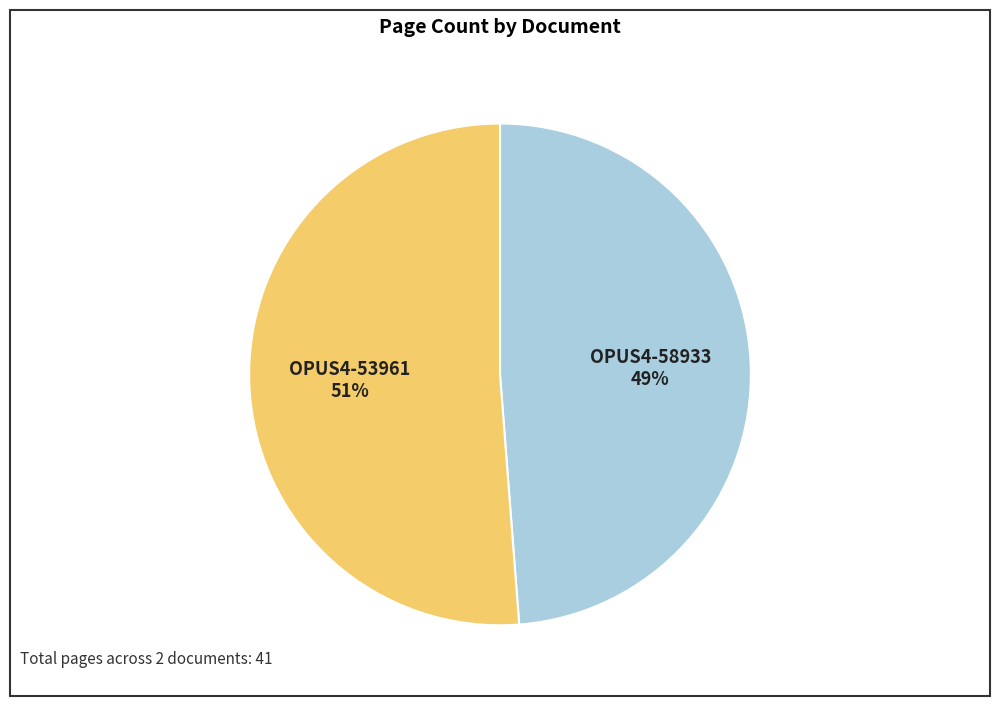

Is there a majority slice in this chart?

Yes